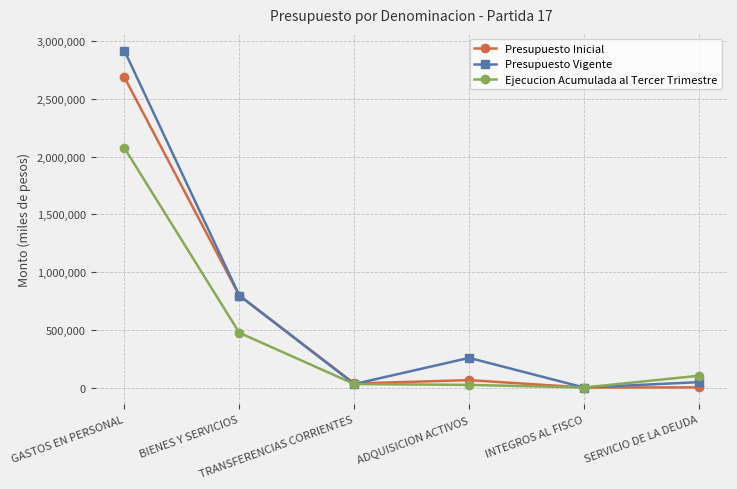

The value of Presupuesto Vigente at BIENES Y SERVICIOS is 423381. True or false?

False